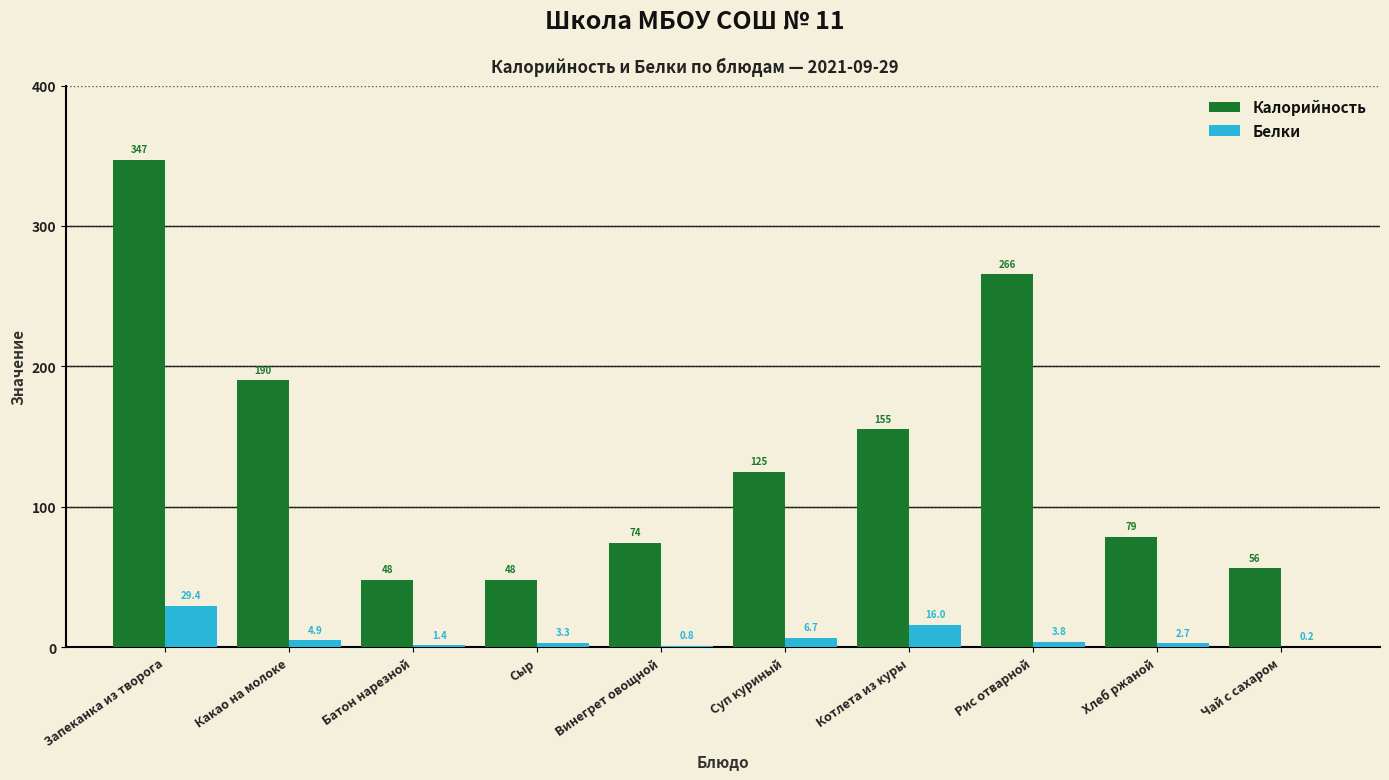

Which series has the largest total across all categories?

Калорийность